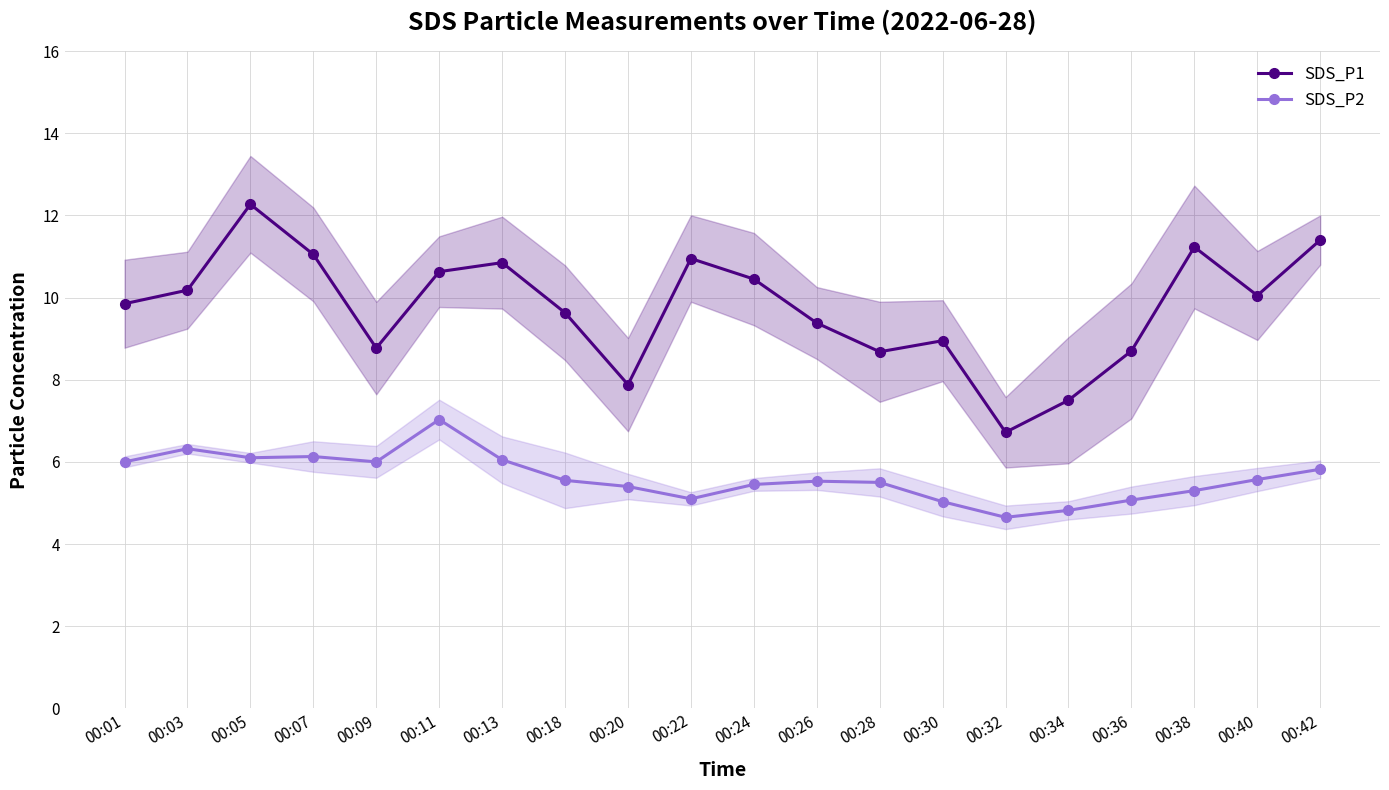

True or false: SDS_P1 and SDS_P2 cross at least once.

False